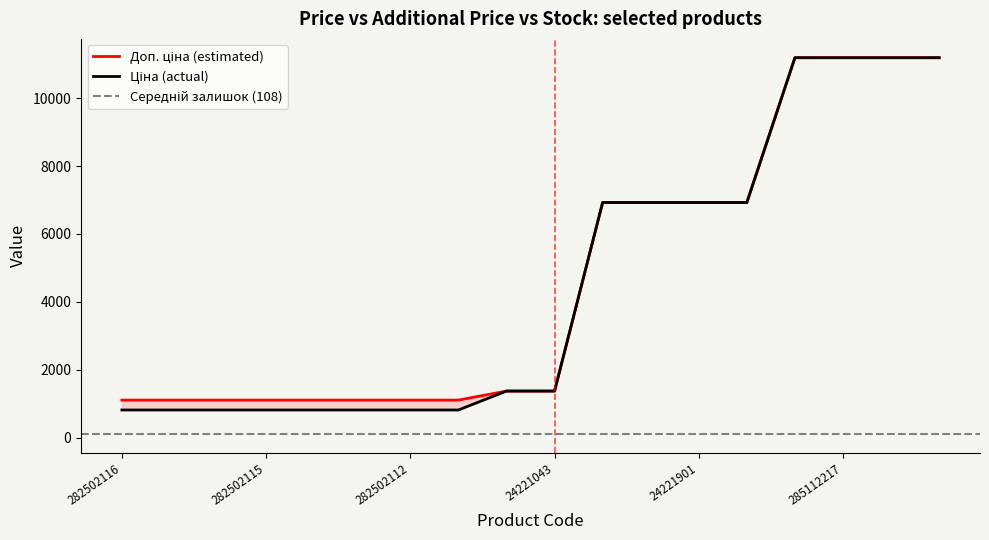

True or false: Доп. ціна has more than 1 points higher than both neighbors.

False